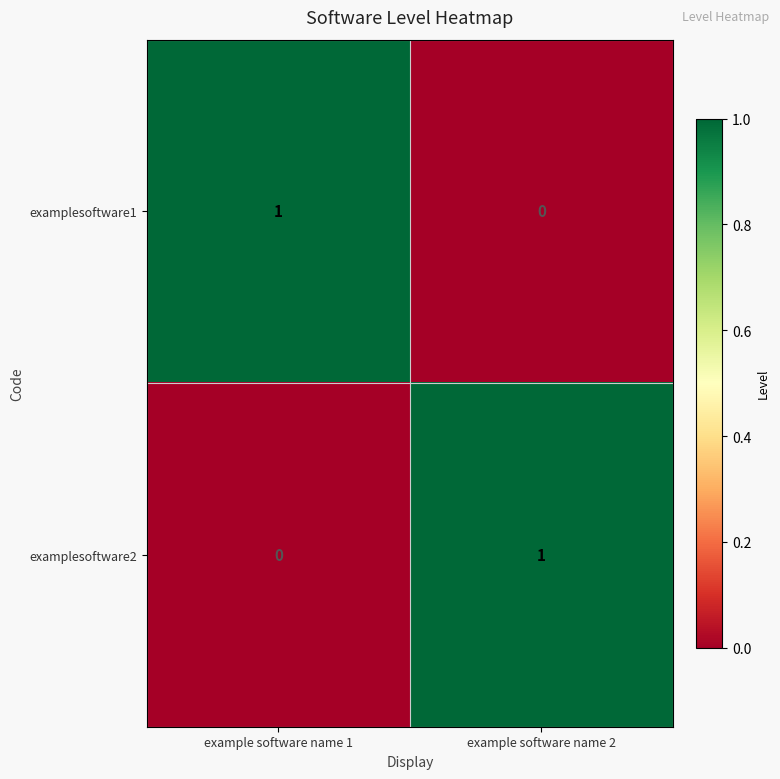

At which label does examplesoftware2 reach its minimum?

example software name 1